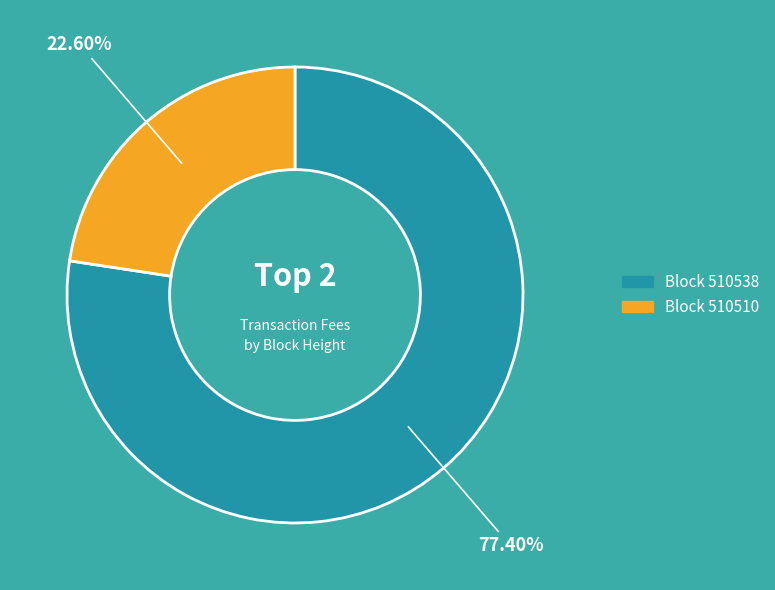

Which has a higher value, Block 510510 or Block 510538?

Block 510538